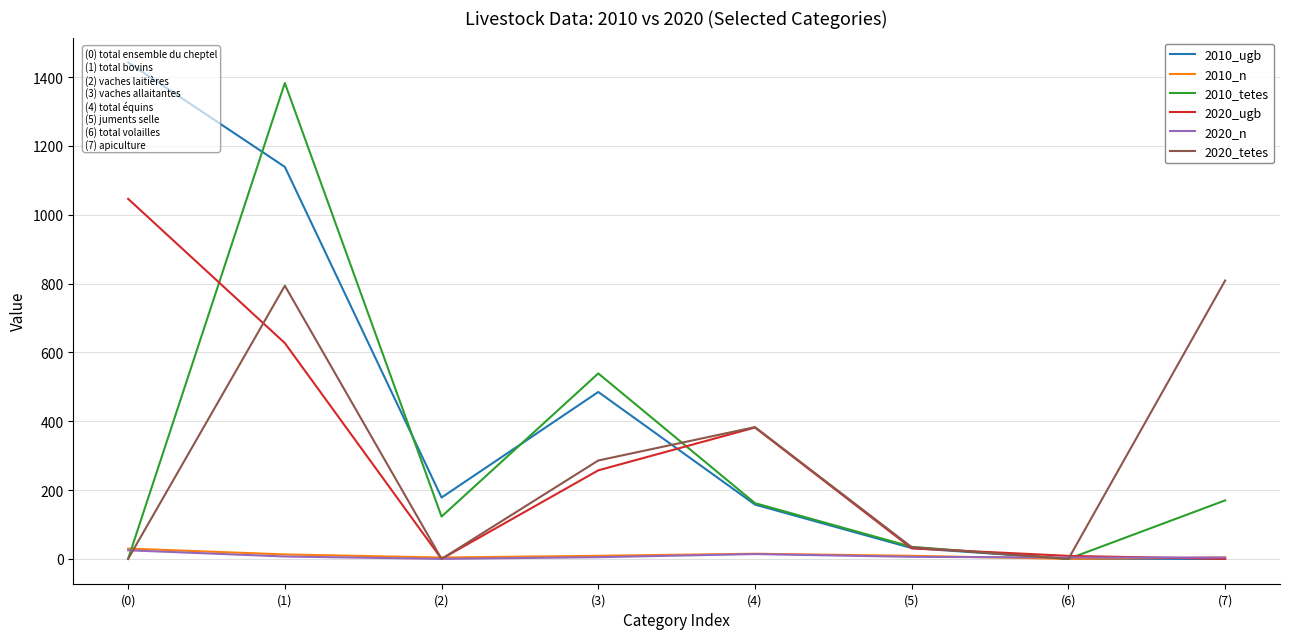

At which category does 2020_n reach its first local valley?

(2)